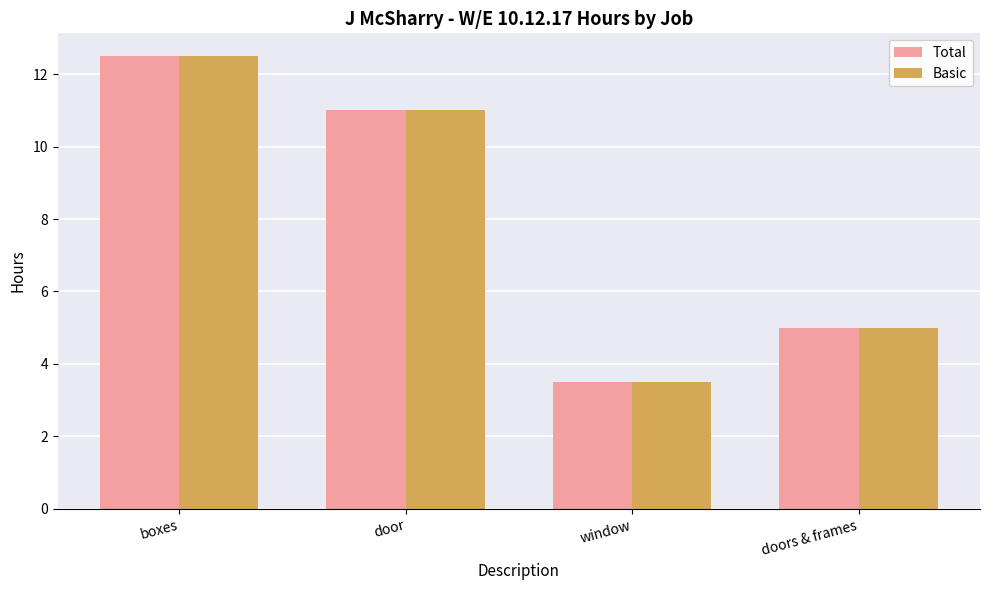

What is the average value of the Total series?

8.0